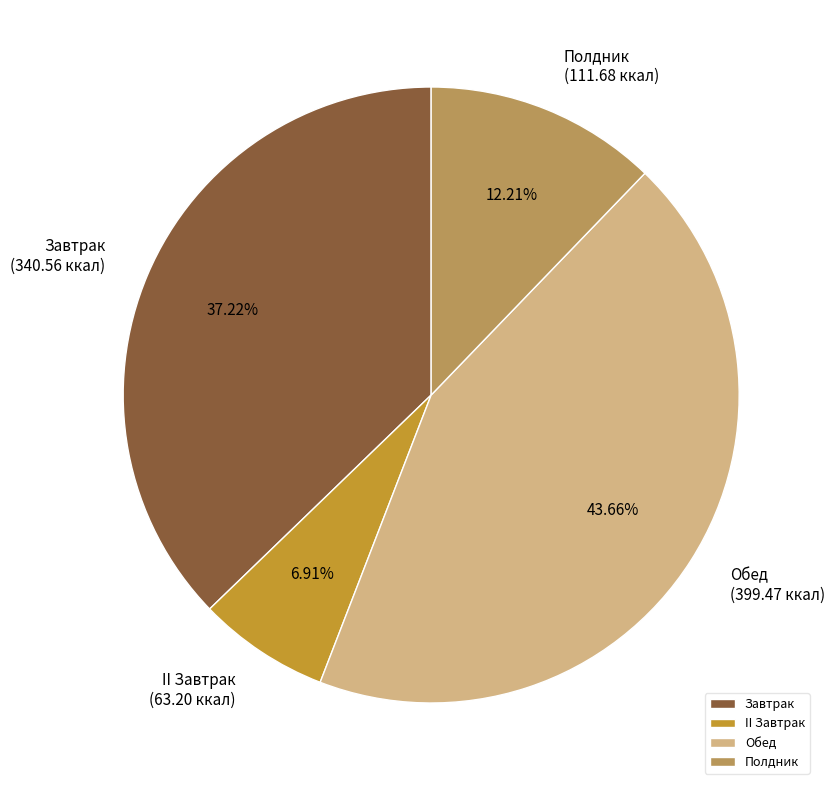

The II Завтрак slice represents 7% of the pie. True or false?

True